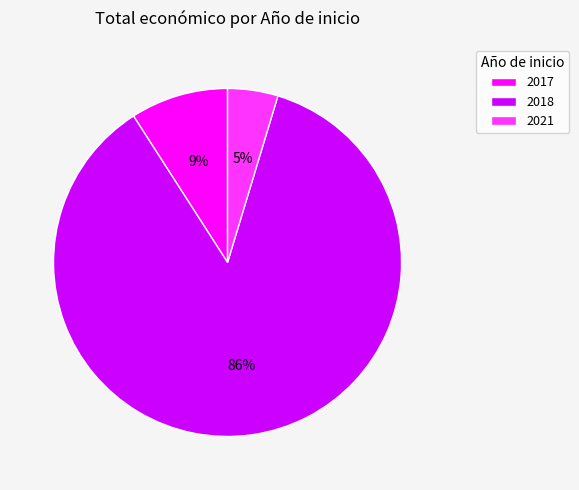

Count the number of slices in the pie.

3